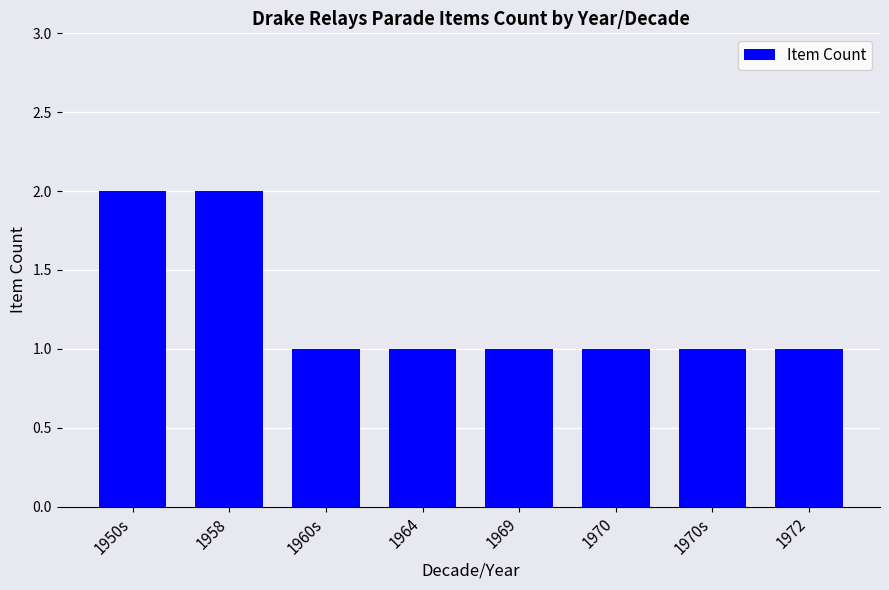

Count the number of categories in the chart.

8